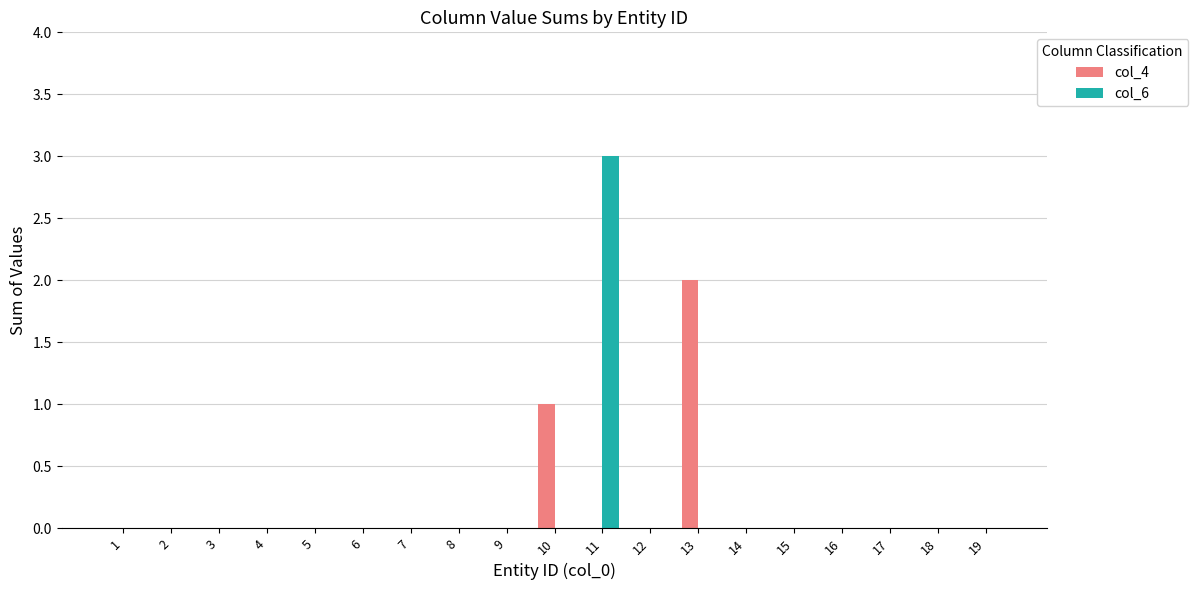

Is the value of col_6 at 18 greater than the value of col_4 at 10?

No